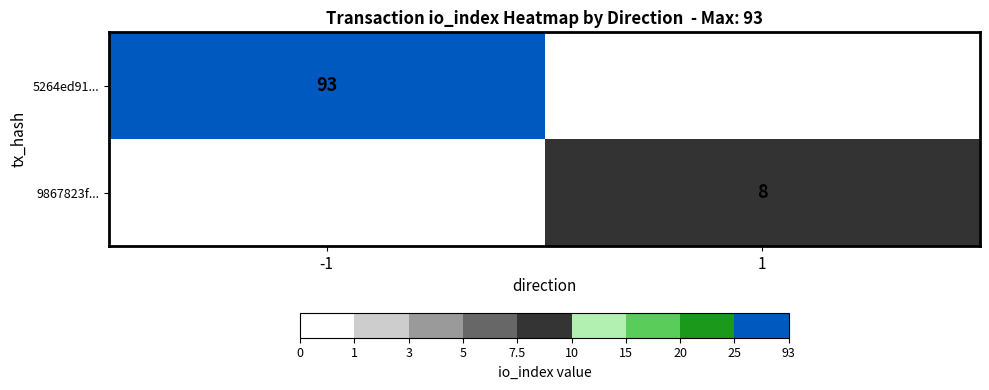

Is the value of 5264ed91... at -1 greater than the value of 9867823f... at 1?

Yes